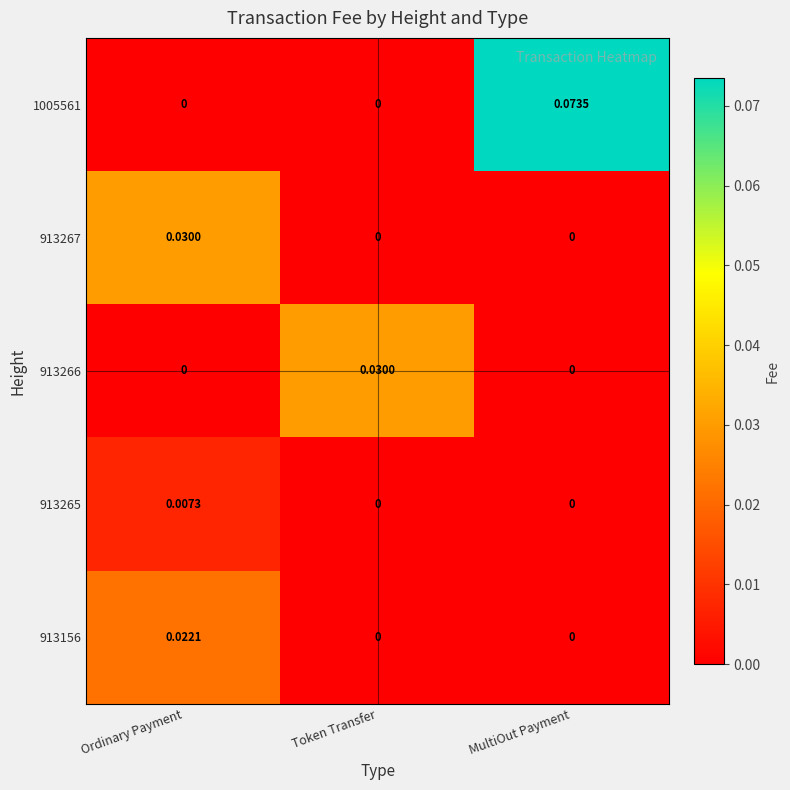

At which category does the chart reach its peak across all series?

MultiOut Payment